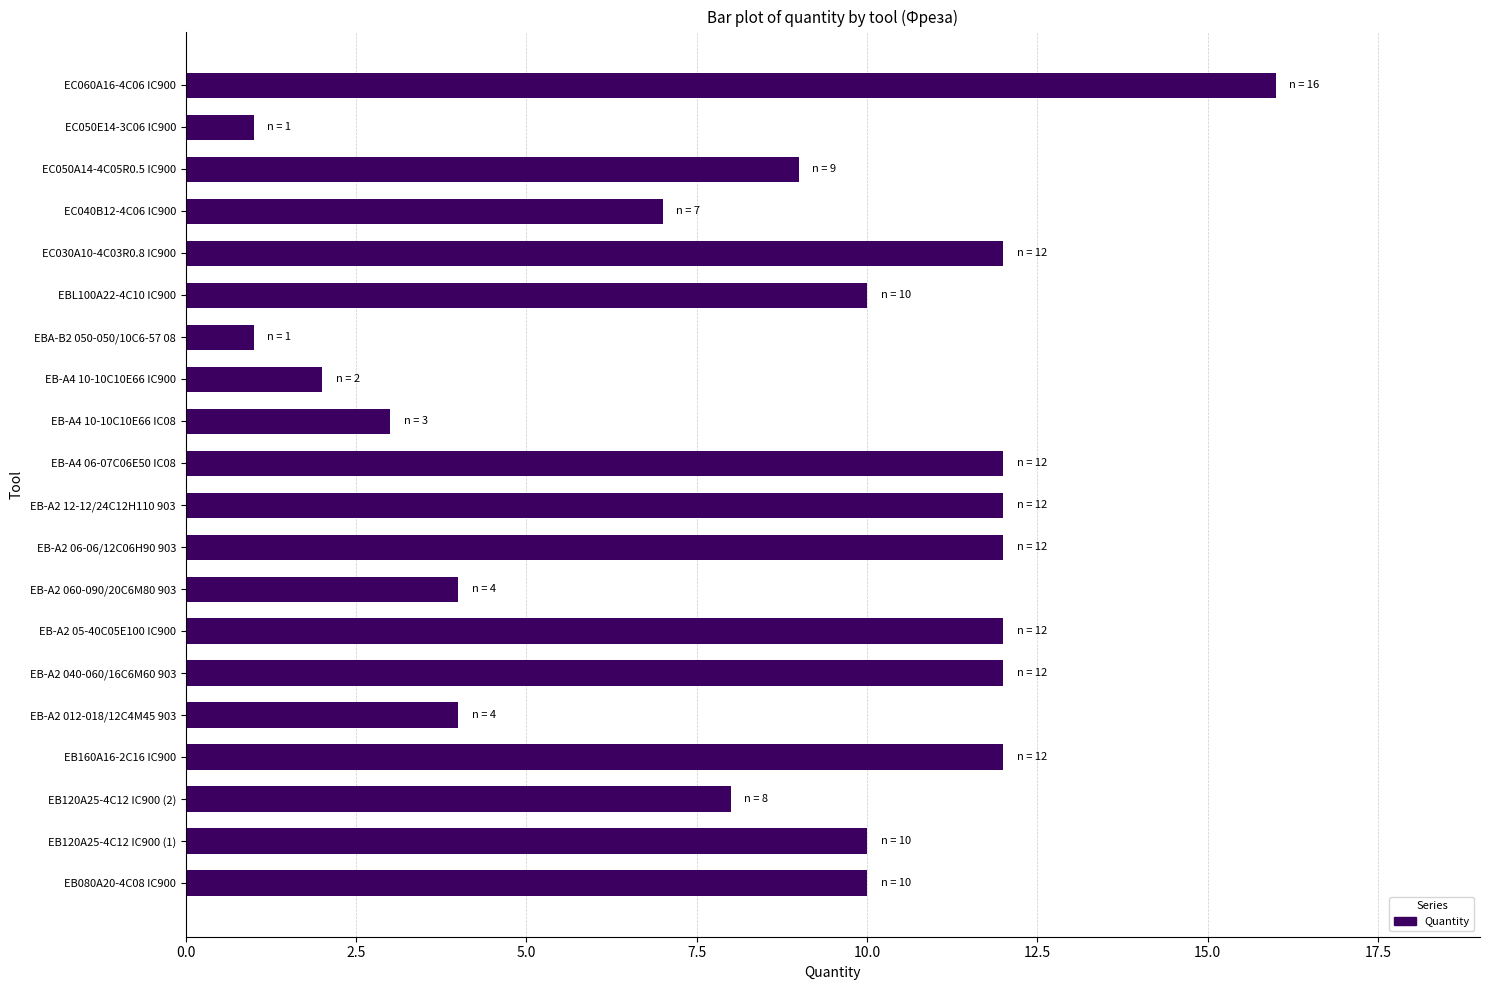

What is the smallest value displayed?

1